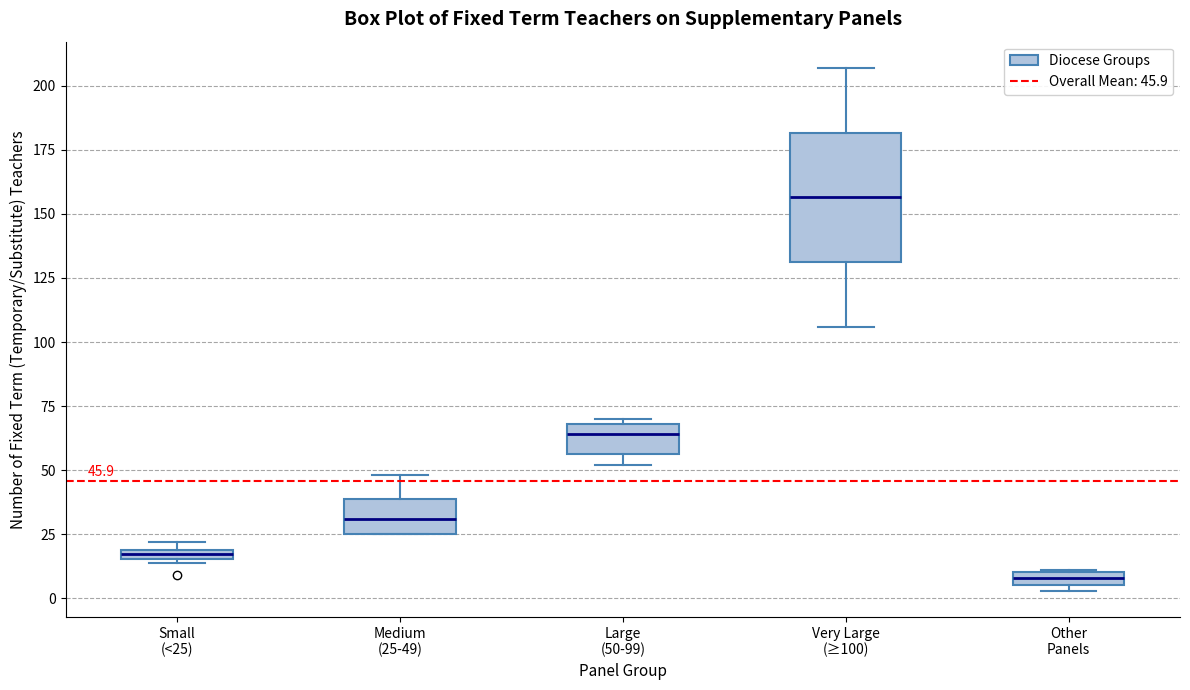

Which box's median line is the highest?

Very Large (≥100)